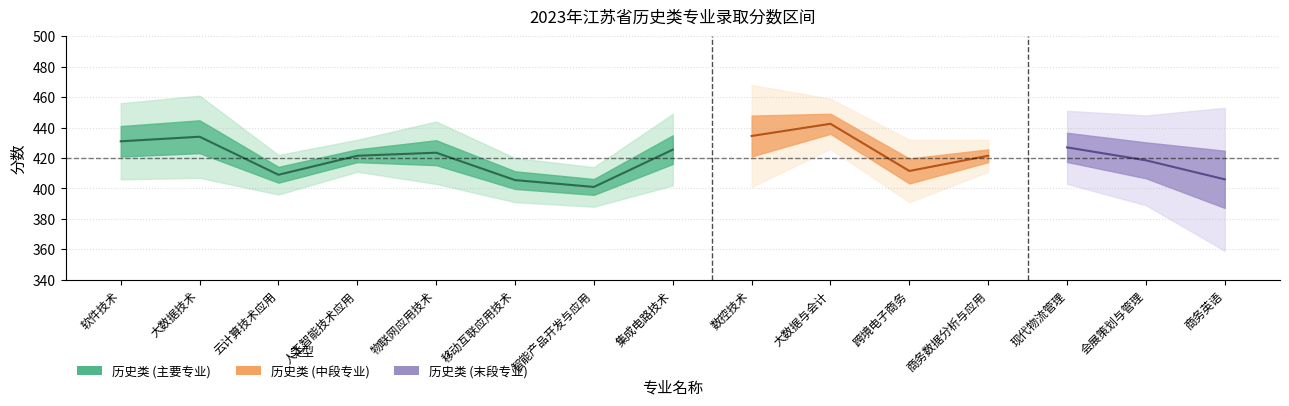

At which category does 历史类最高分 reach its first local valley?

云计算技术应用